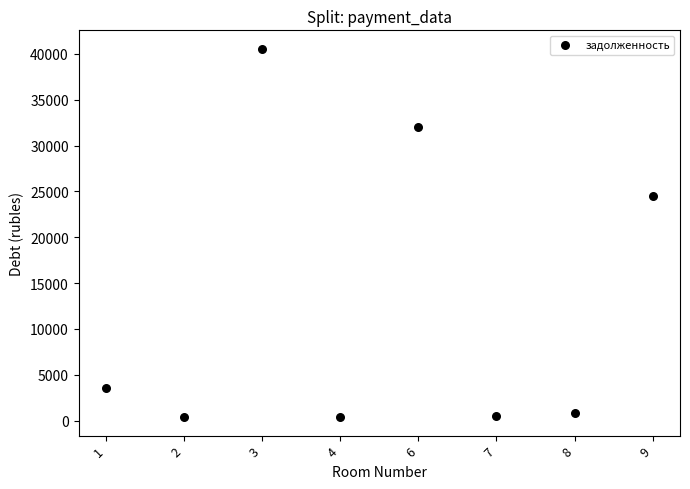

What Y value in the scatter plot is closest to 20475?

24533.9